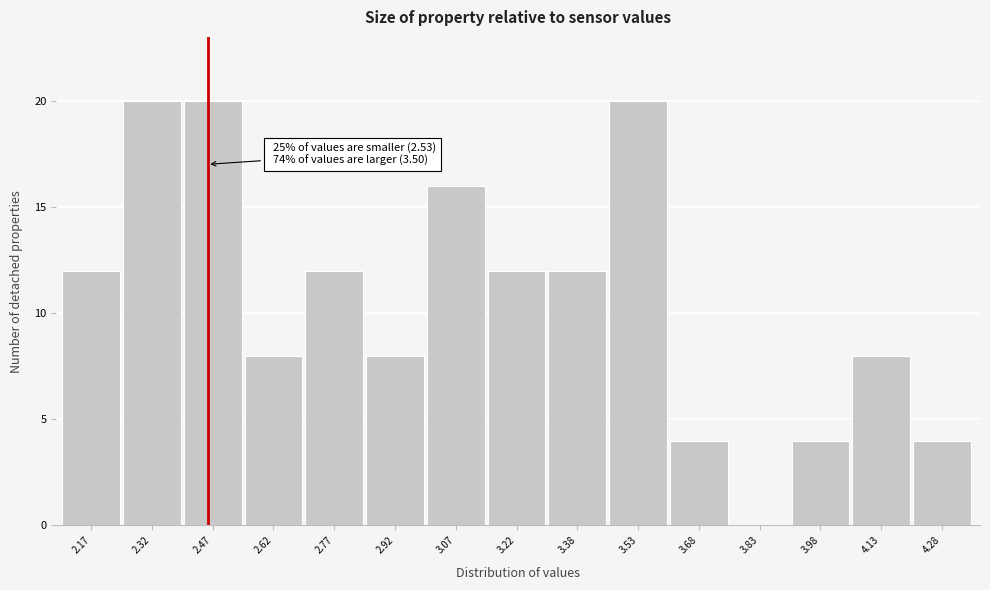

Reading right to left, transcribe all the data shown in this chart.

4.28=4	4.13=8	3.98=4	3.83=0	3.68=4	3.53=20	3.38=12	3.22=12	3.07=16	2.92=8	2.77=12	2.62=8	2.47=20	2.32=20	2.17=12